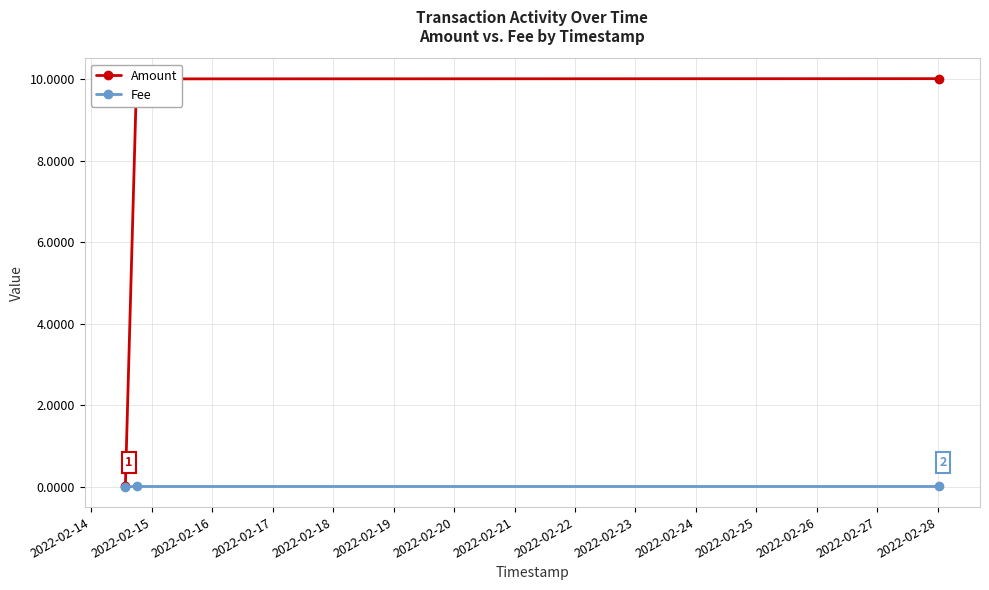

Which series has the largest range (max minus min)?

Amount